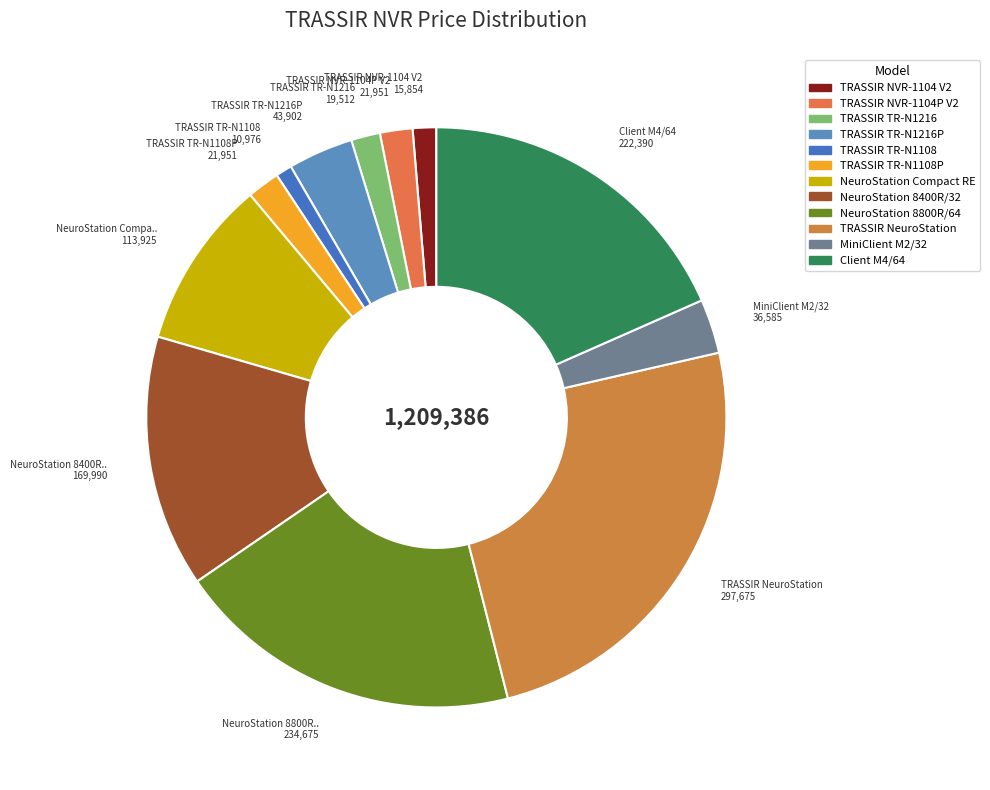

Count the number of slices in the pie.

12